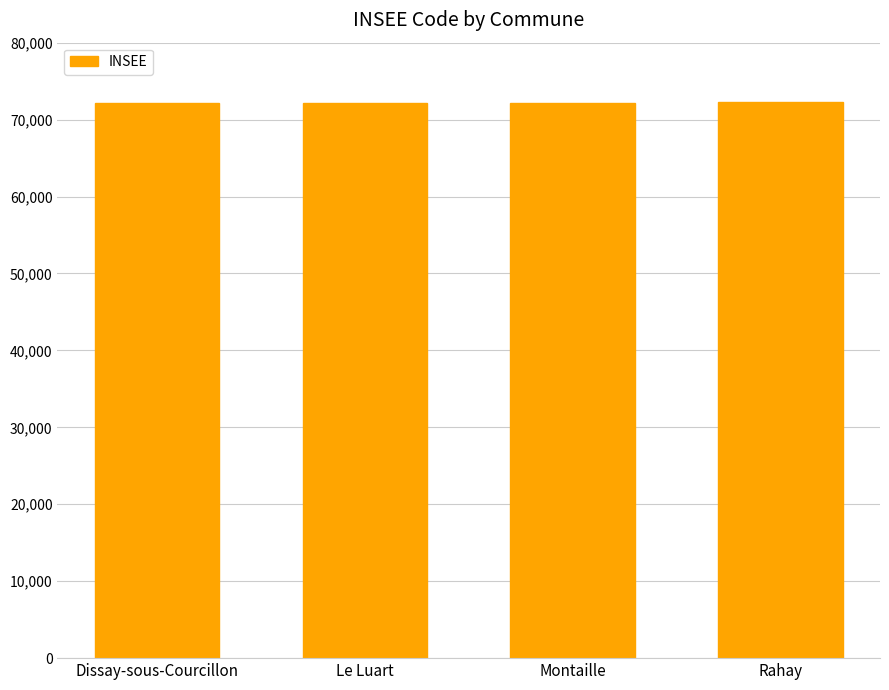

What is the label of the 4th bar from the right?

Dissay-sous-Courcillon